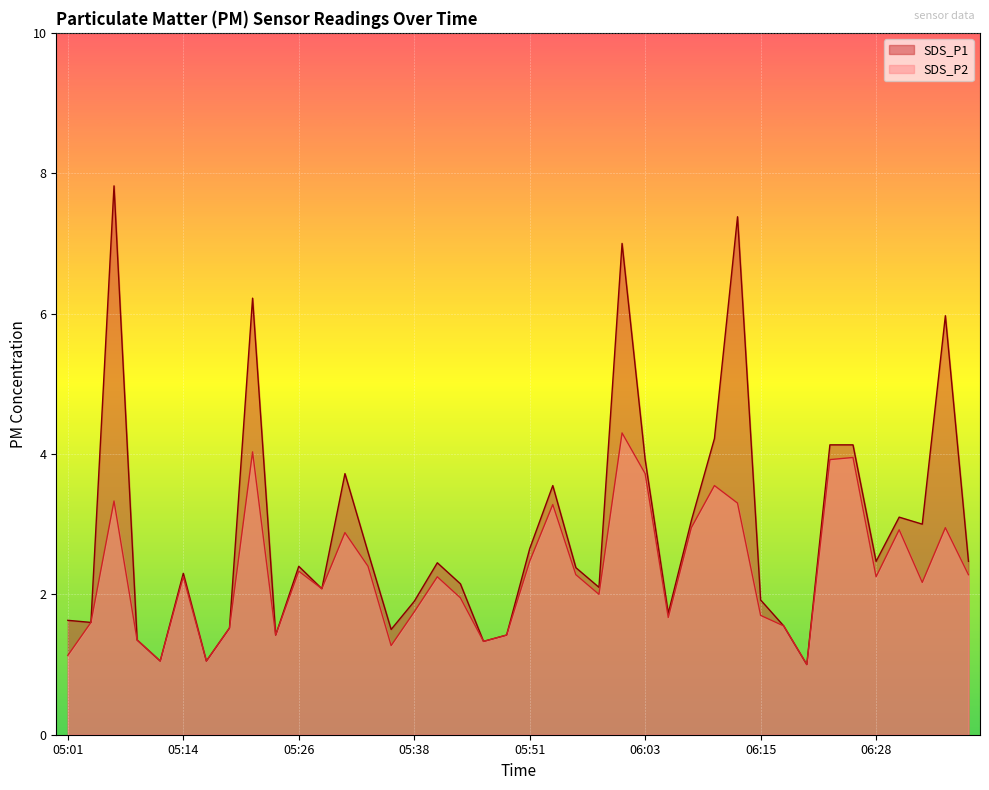

Reading left to right, what are all the values shown in this chart?

SDS_P1: 05:01=1.6	05:04=1.6	05:06=7.8	05:09=1.4	05:11=1.1	05:14=2.3	05:16=1.1	05:19=1.5	05:21=6.2	05:24=1.4	05:26=2.4	05:28=2.1	05:31=3.7	05:33=2.6	05:36=1.5	05:38=1.9	05:41=2.5	05:43=2.1	05:46=1.3	05:48=1.4	05:51=2.6	05:53=3.5	05:56=2.4	05:58=2.1	06:01=7.0	06:03=3.9	06:06=1.7	06:08=3.0	06:10=4.2	06:13=7.4	06:15=1.9	06:18=1.6	06:20=1.0	06:23=4.1	06:25=4.1	06:28=2.5	06:30=3.1	06:33=3.0	06:35=6.0	06:37=2.5
SDS_P2: 05:01=1.1	05:04=1.6	05:06=3.3	05:09=1.4	05:11=1.1	05:14=2.2	05:16=1.1	05:19=1.5	05:21=4.0	05:24=1.4	05:26=2.3	05:28=2.1	05:31=2.9	05:33=2.4	05:36=1.3	05:38=1.8	05:41=2.2	05:43=1.9	05:46=1.3	05:48=1.4	05:51=2.5	05:53=3.3	05:56=2.3	05:58=2.0	06:01=4.3	06:03=3.7	06:06=1.7	06:08=3.0	06:10=3.5	06:13=3.3	06:15=1.7	06:18=1.6	06:20=1.0	06:23=3.9	06:25=4.0	06:28=2.2	06:30=2.9	06:33=2.2	06:35=3.0	06:37=2.3